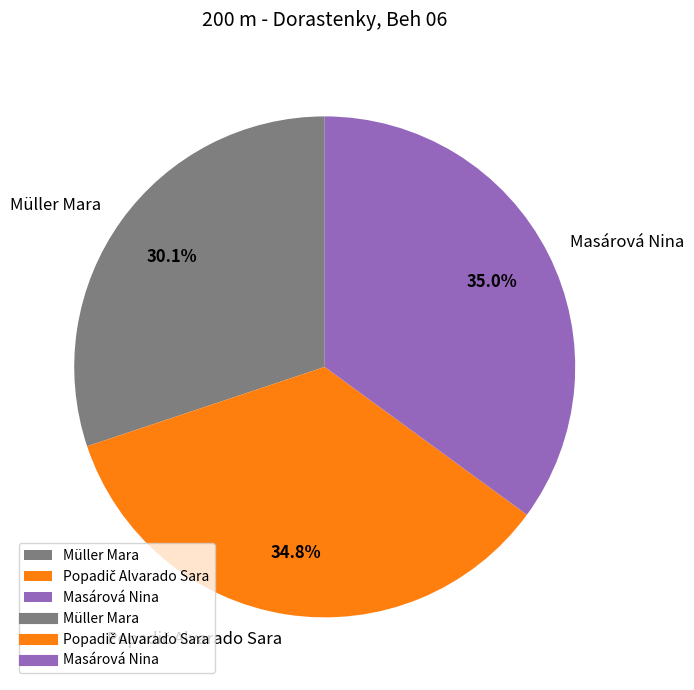

Is there any slice that represents more than half of the pie?

No